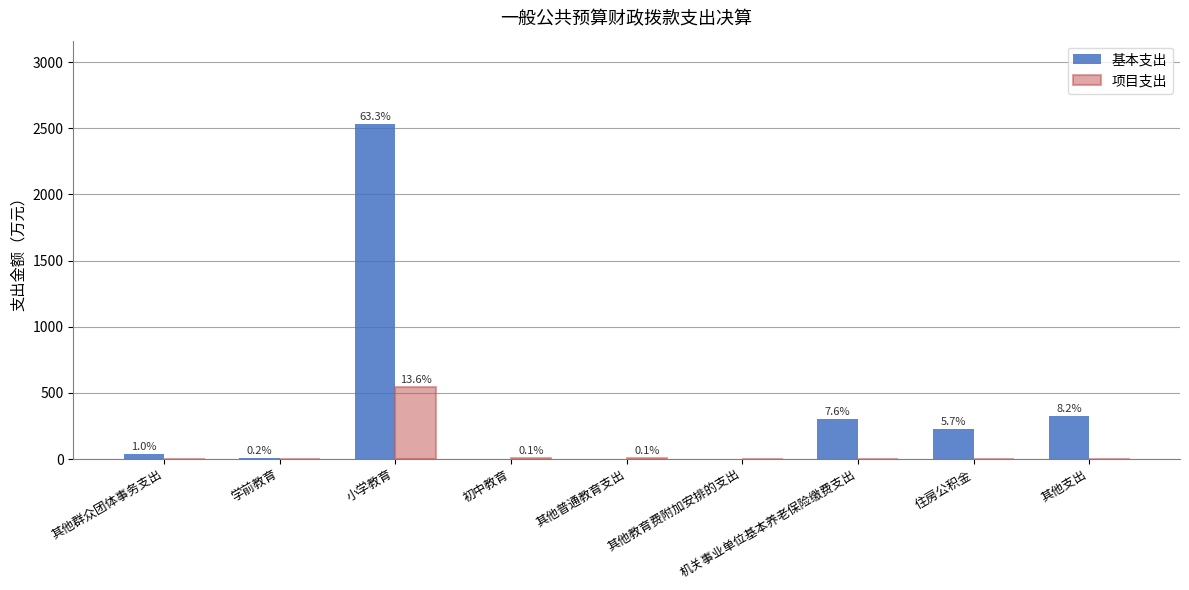

Between 其他普通教育支出 and 其他群众团体事务支出, which is larger?

其他群众团体事务支出